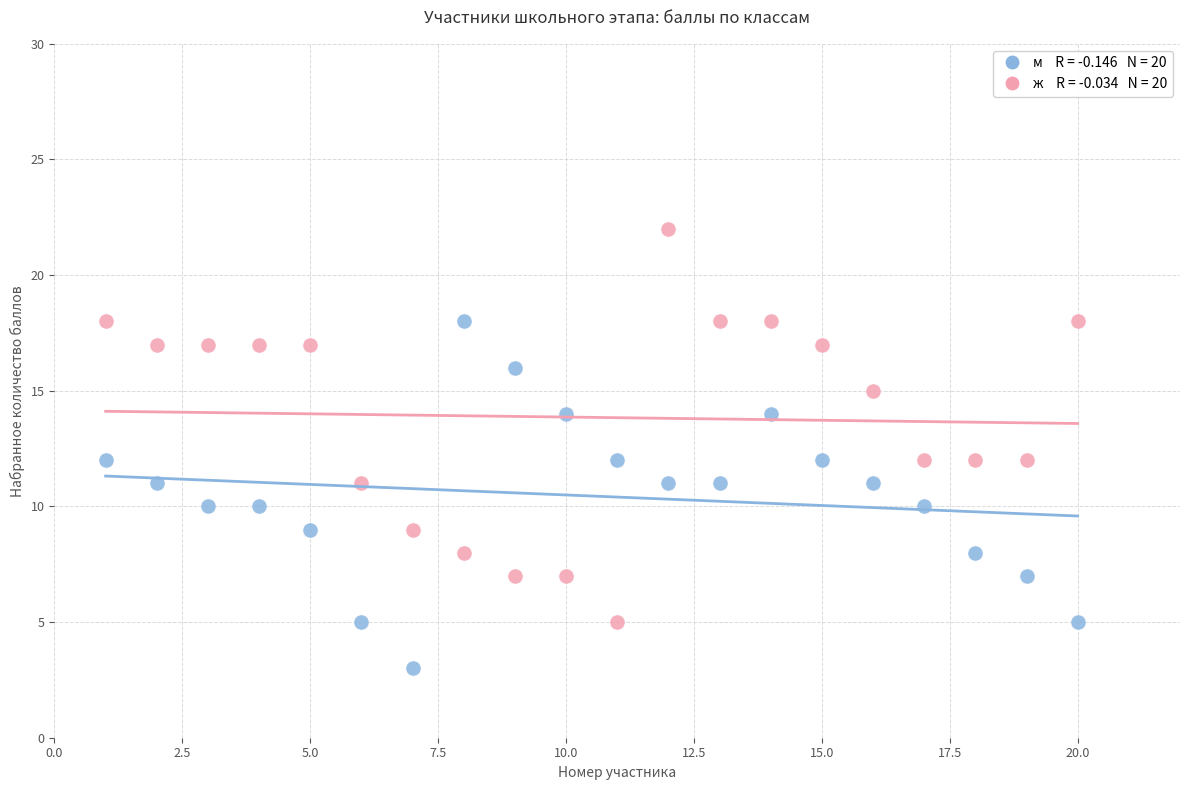

Across all data points, what is the range of Y values (max minus min)?

19